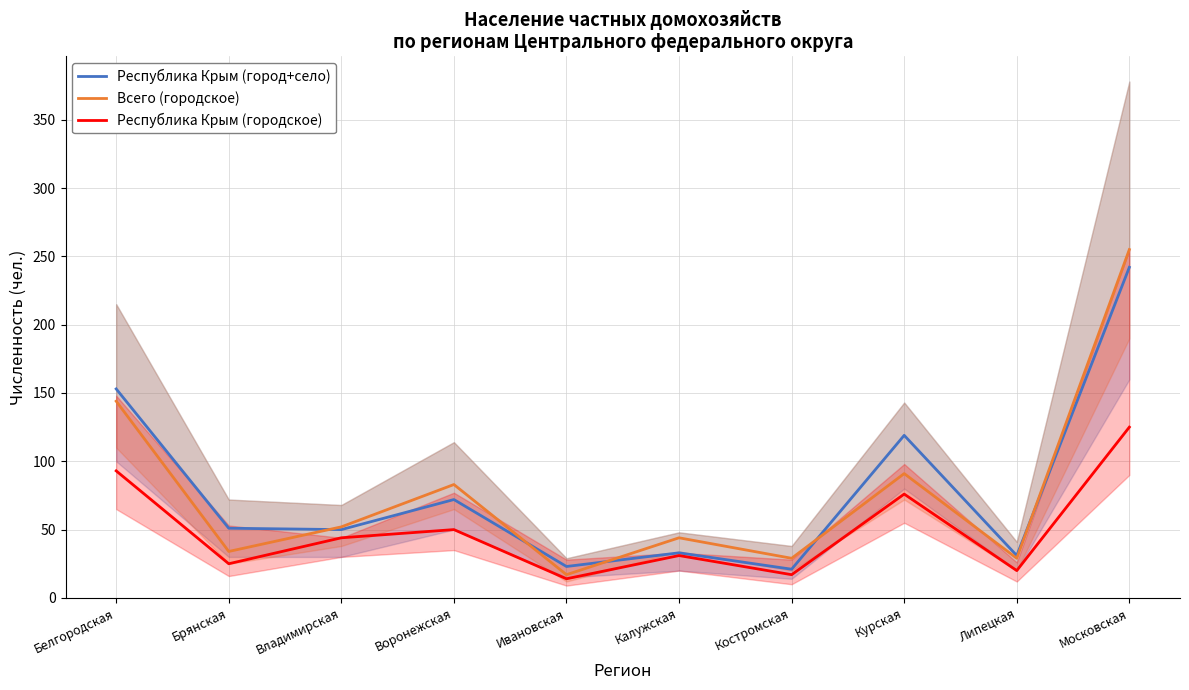

What is the label of the 7th point from the right?

Воронежская